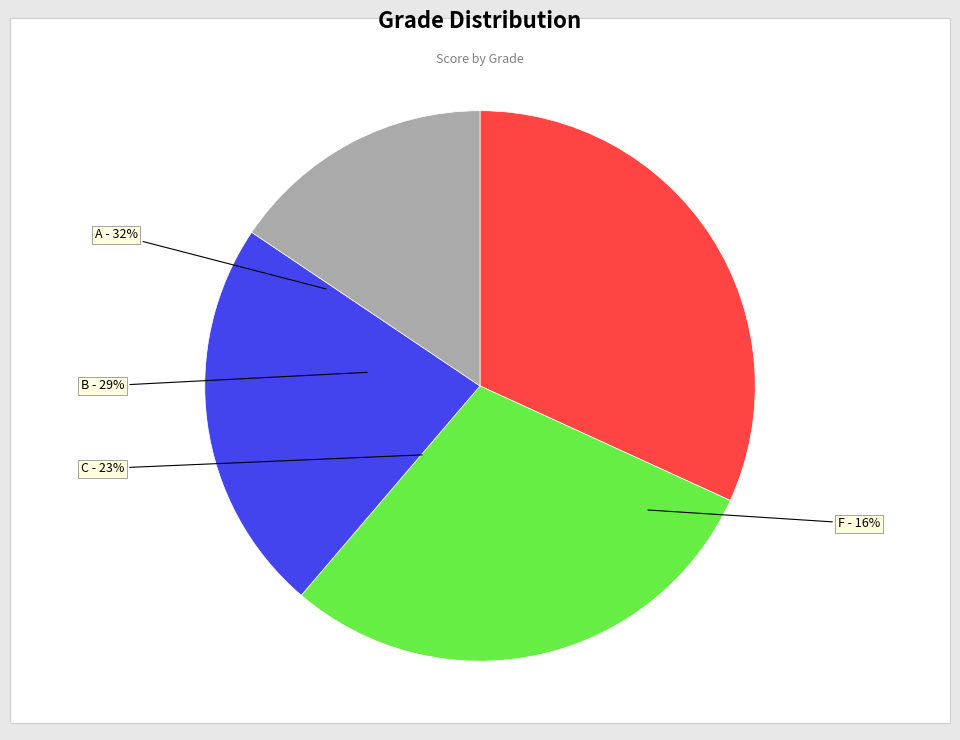

True or false: C accounts for 29% of the total.

False